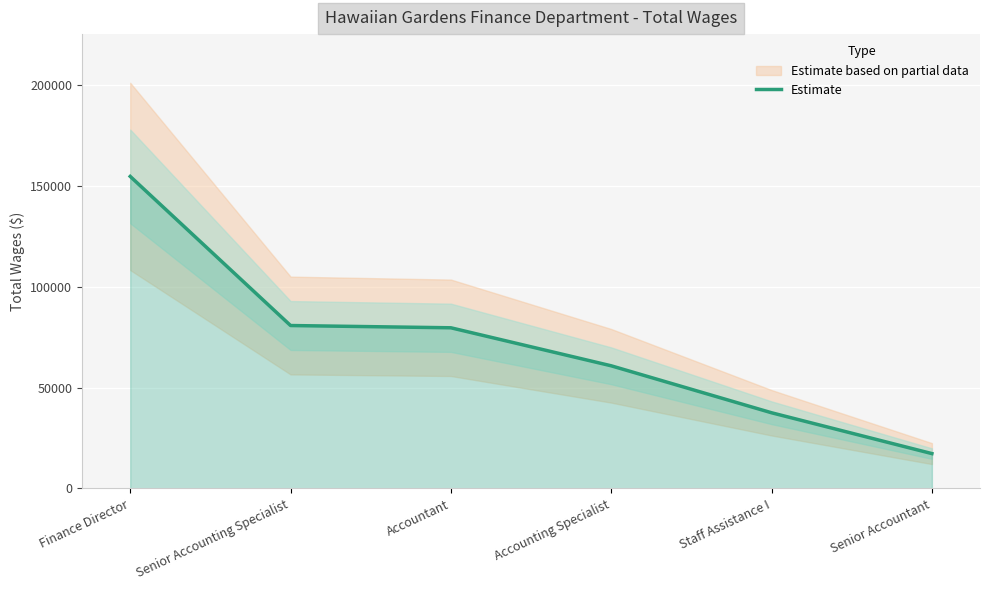

Read the value at Senior Accountant, to the nearest 10.

17300